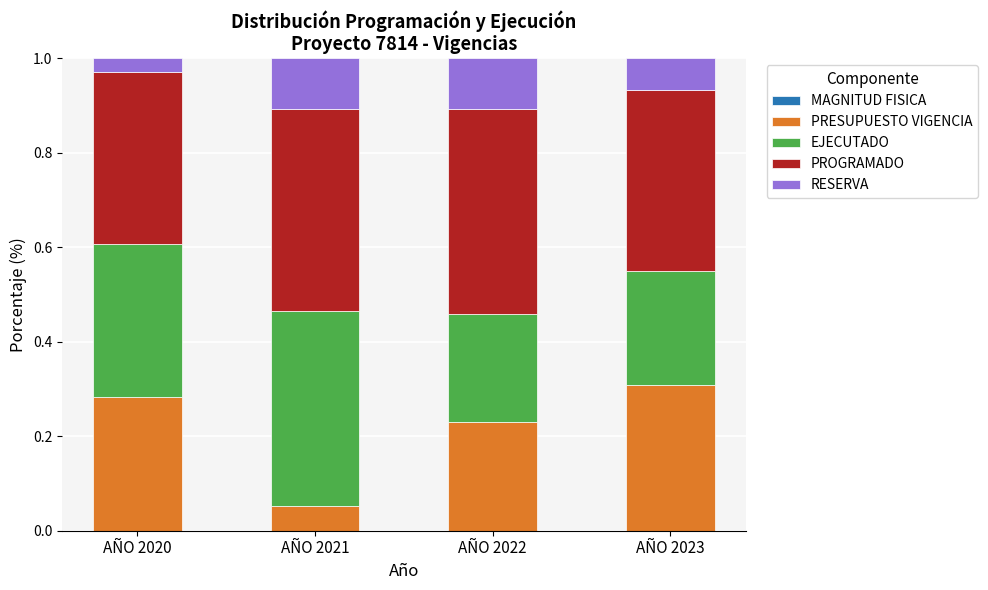

Are the bars grouped side by side (vs. stacked)?

No